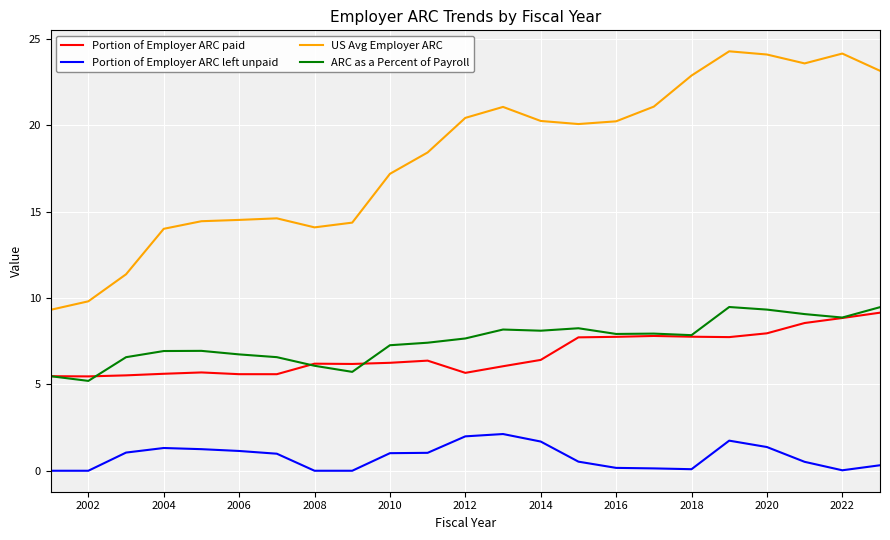

True or false: Portion of Employer ARC left unpaid and US Avg Employer ARC intersect in this chart.

False